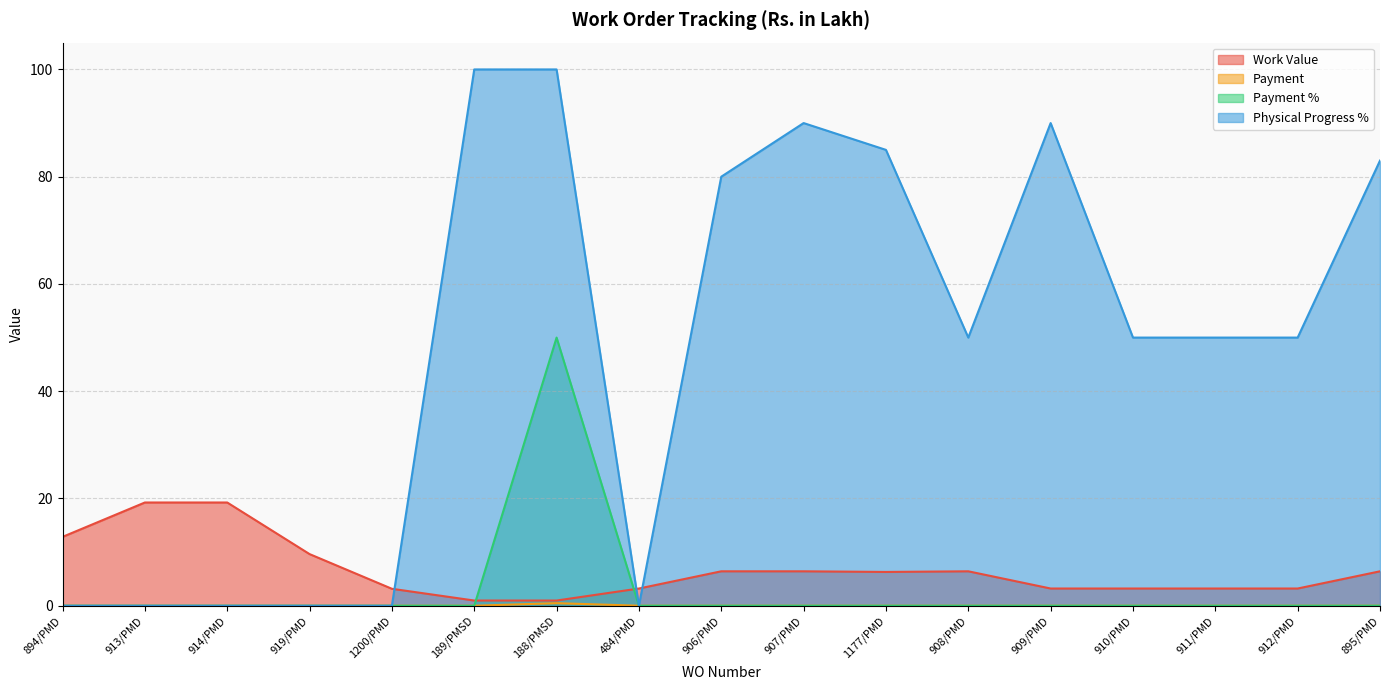

Reading left to right, what are all the values shown in this chart?

Work Value: 12.8	19.2	19.2	9.6	3.2	1.0	1.0	3.2	6.4	6.4	6.3	6.4	3.2	3.2	3.2	3.2	6.4
Payment: 0.0	0.0	0.0	0.0	0.0	0.0	0.5	0.0	0.0	0.0	0.0	0.0	0.0	0.0	0.0	0.0	0.0
Payment %: 0.0	0.0	0.0	0.0	0.0	0.0	50.0	0.0	0.0	0.0	0.0	0.0	0.0	0.0	0.0	0.0	0.0
Physical Progress %: 0.0	0.0	0.0	0.0	0.0	100.0	100.0	0.0	80.0	90.0	85.0	50.0	90.0	50.0	50.0	50.0	83.0